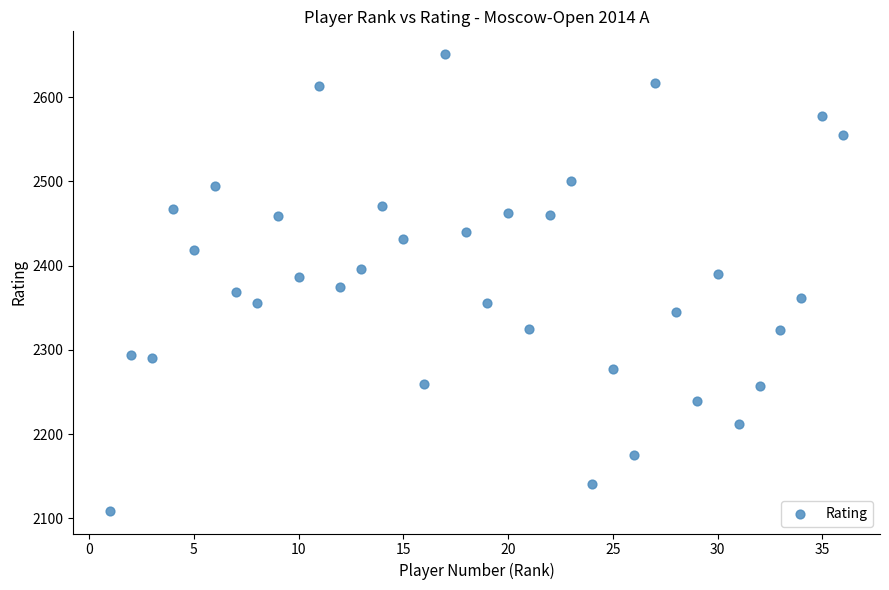

What is the range of X values (max minus min)?

35